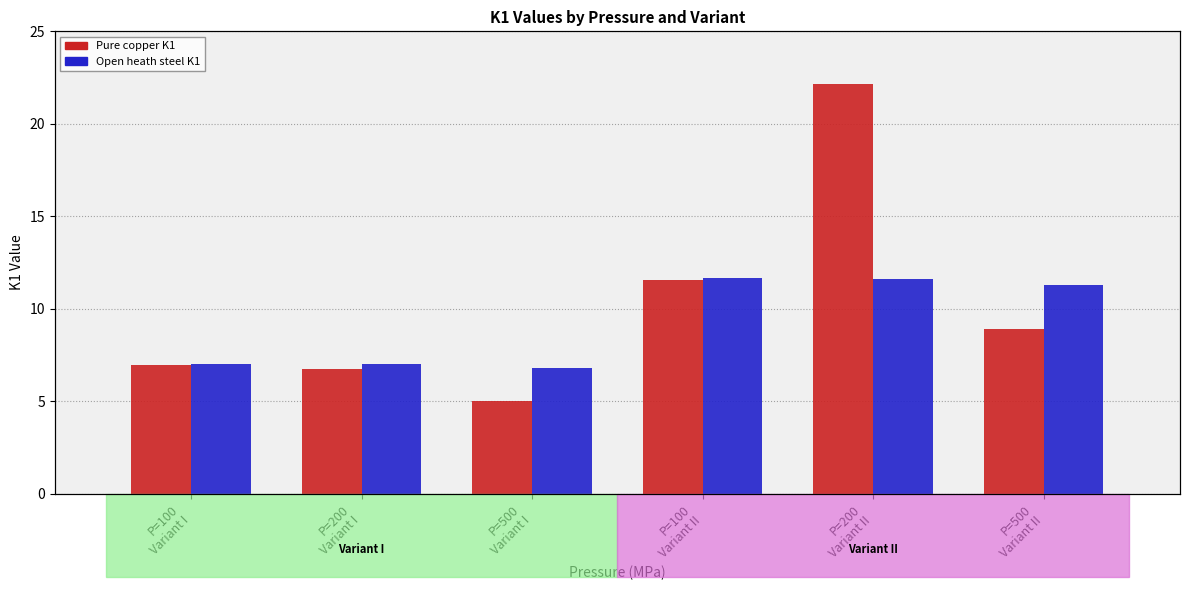

The value of Pure copper K1 at P=200
Variant I is 6.7. True or false?

True